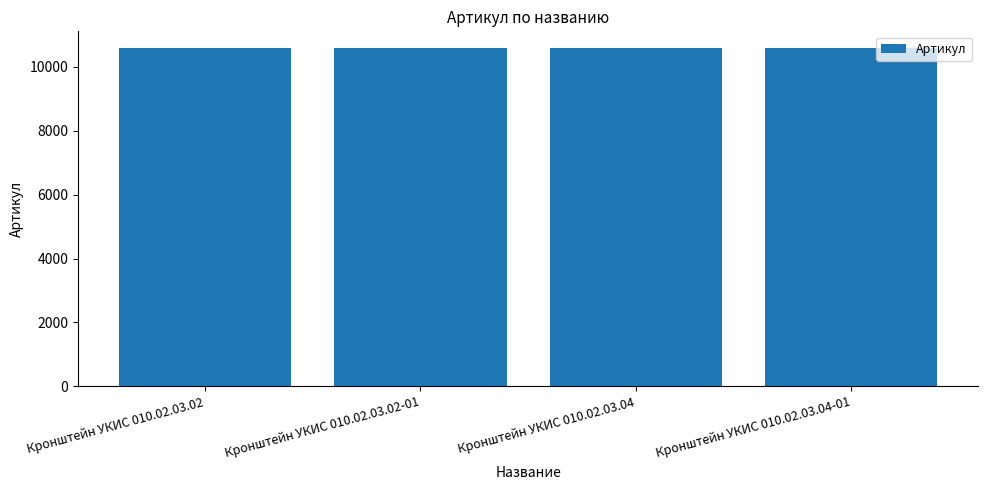

True or false: the data shows 6309 at Кронштейн УКИС 010.02.03.02.

False